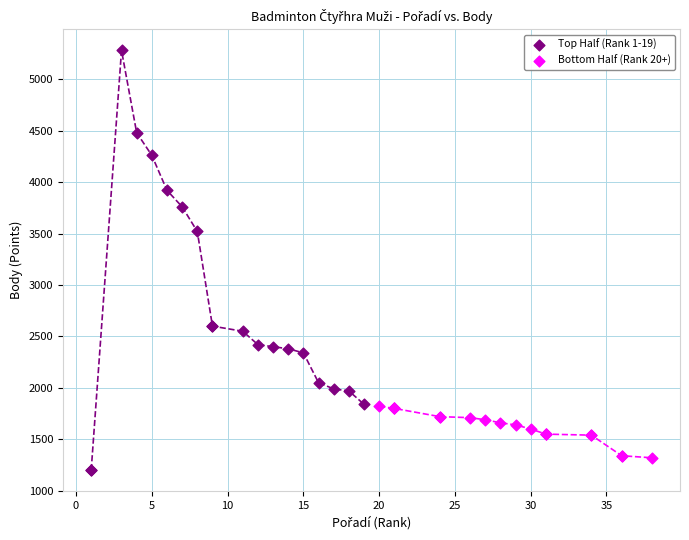

Which series reaches the maximum Y coordinate?

Top Half (Rank 1-19)